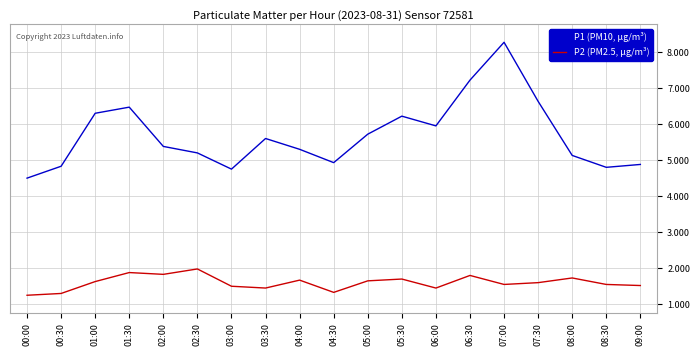

At which label is P1 (PM10, µg/m³) closest to 6?

06:00